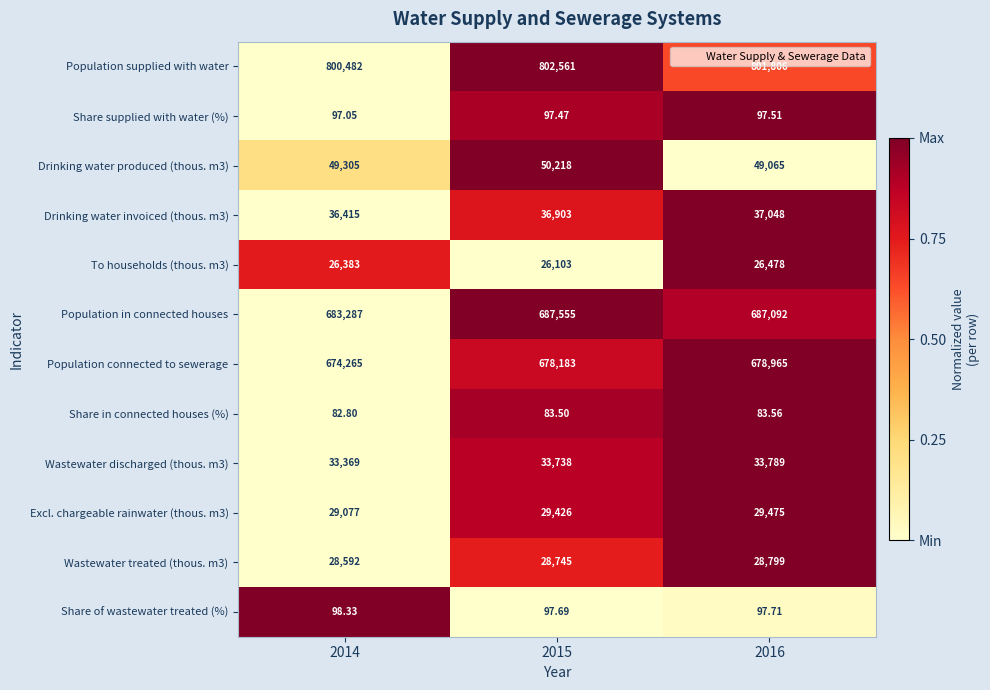

Is the value of Population in connected houses at 2015 greater than the value of Drinking water invoiced (thous. m3) at 2014?

Yes